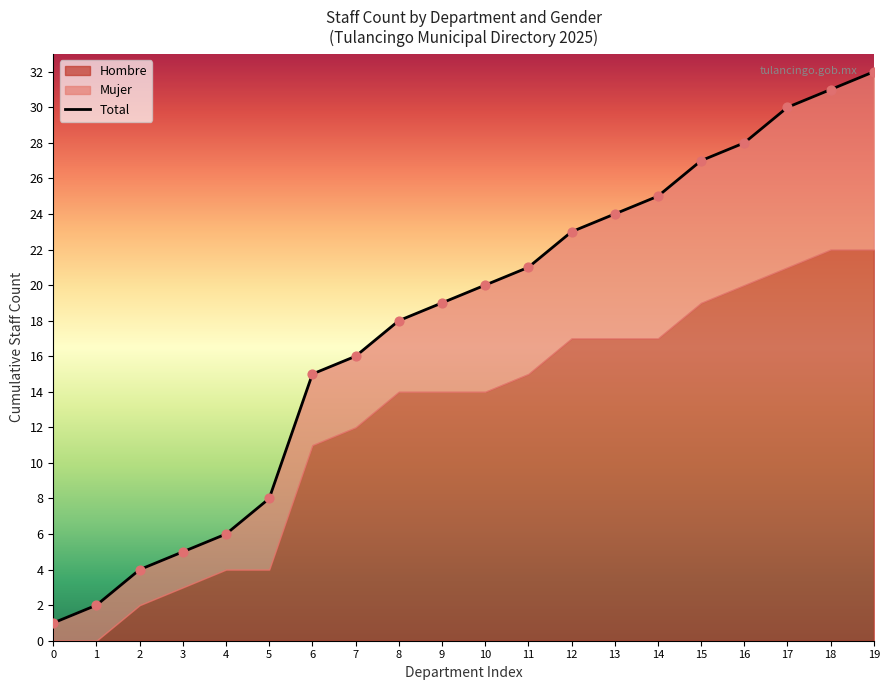

What is the ratio of the value at 17 to the value at 12?

1.3